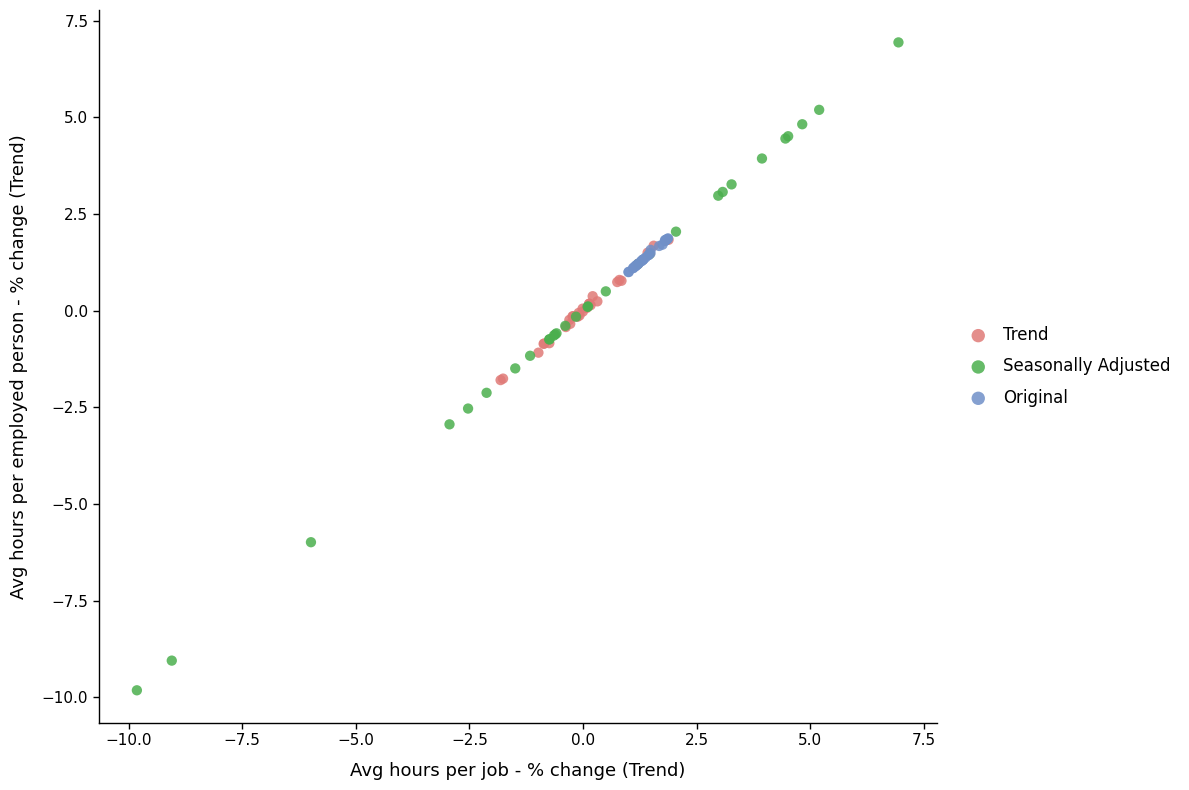

Which series has the largest Y range (max minus min)?

Seasonally Adjusted